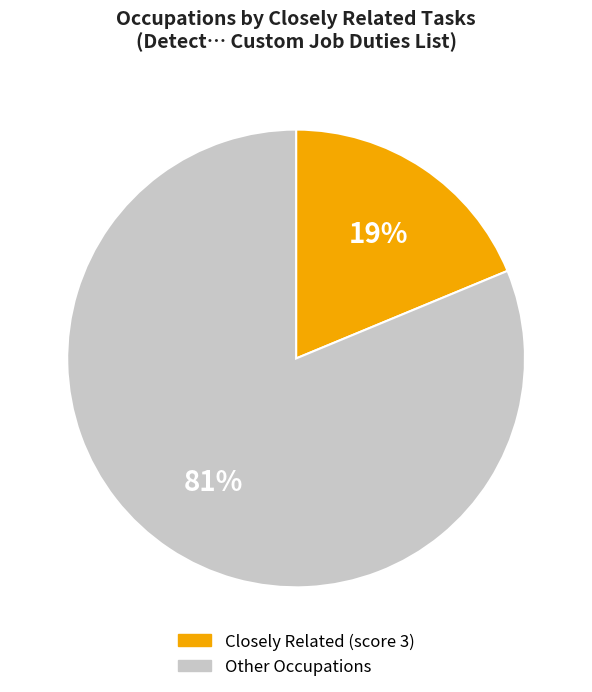

To the nearest percent, what is the difference between the largest and smallest slice percentages?

62%